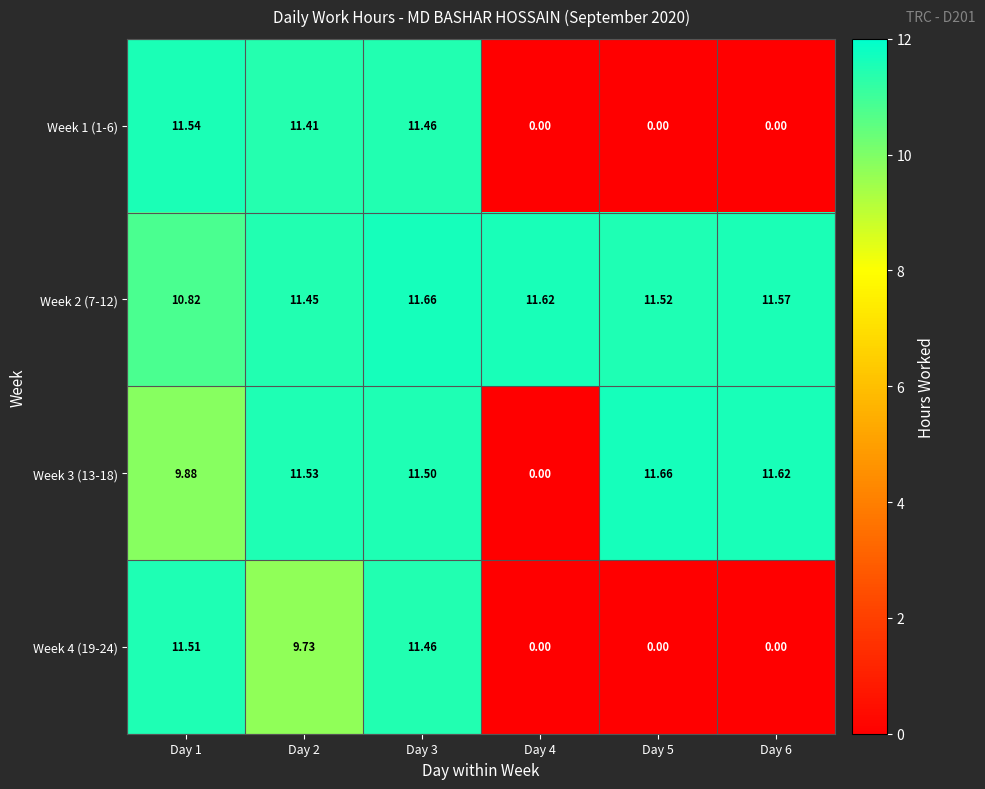

Is the value of Week 4 (19-24) at Day 2 greater than the value of Week 2 (7-12) at Day 1?

No